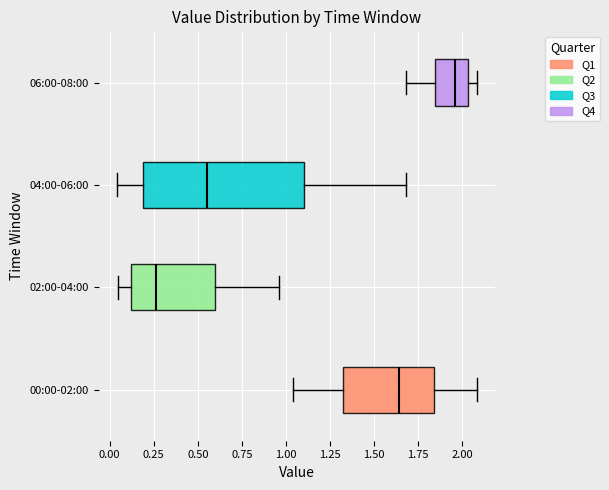

Reading bottom to top, read every box against the x-axis: the position of its median line, the range the box covers, and the ends of its whiskers. The values are not printed on the chart, so give them approximately, as read against the axis.

00:00-02:00: median 1.65, box 1.30 to 1.85, whiskers 1.05 to 2.10
02:00-04:00: median 0.25, box 0.10 to 0.60, whiskers 0.05 to 0.95
04:00-06:00: median 0.55, box 0.20 to 1.10, whiskers 0.05 to 1.70
06:00-08:00: median 1.95, box 1.85 to 2.05, whiskers 1.70 to 2.10